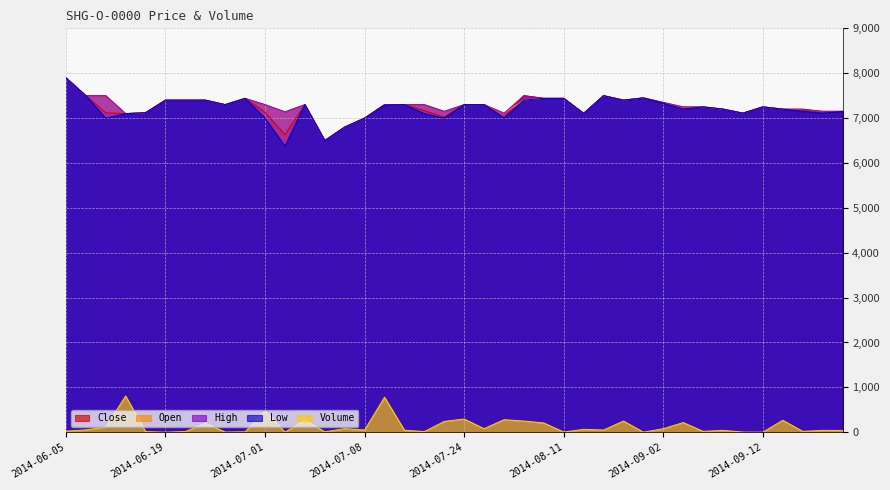

Which series has the largest range (max minus min)?

Low